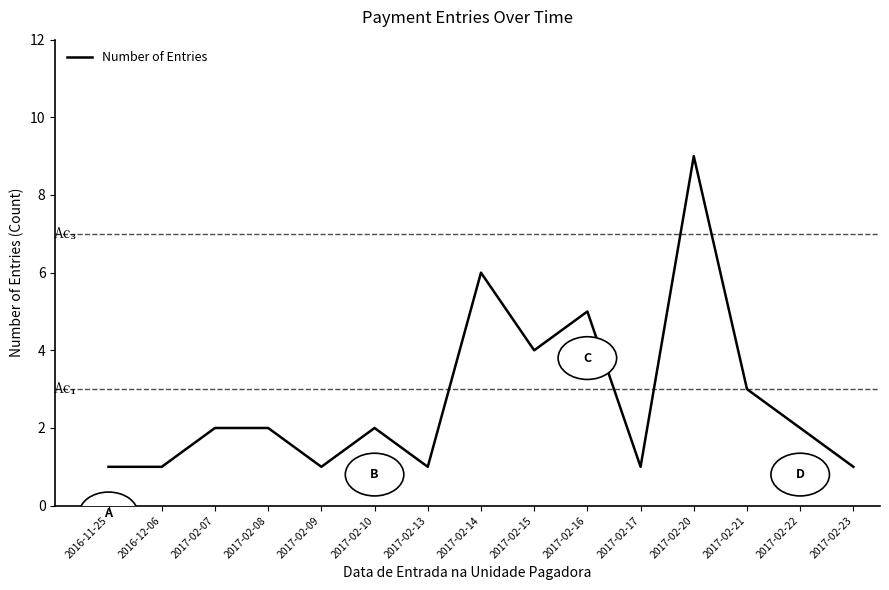

Which label corresponds to the largest value in the chart?

2017-02-20